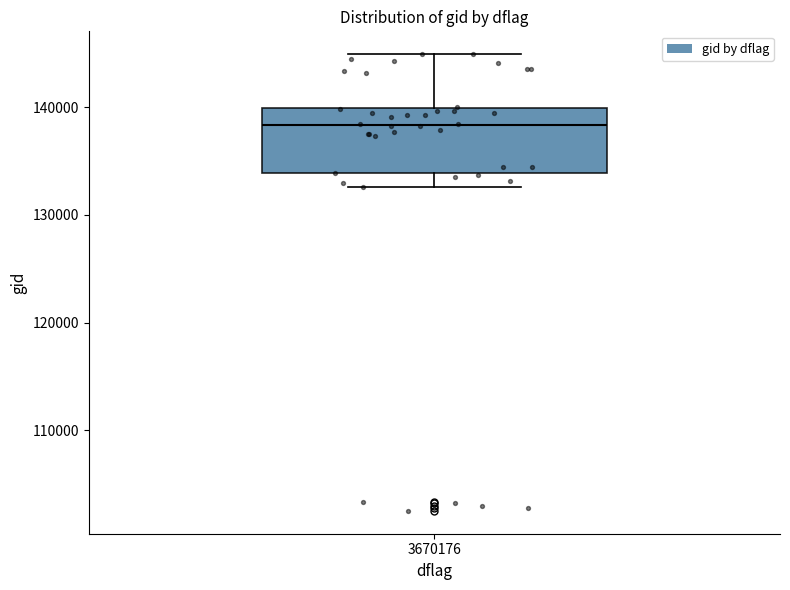

Where does the lower whisker of the box at x = 3670176 end on the y-axis? The values are not printed on the chart, so give them approximately, as read against the axis.

133000